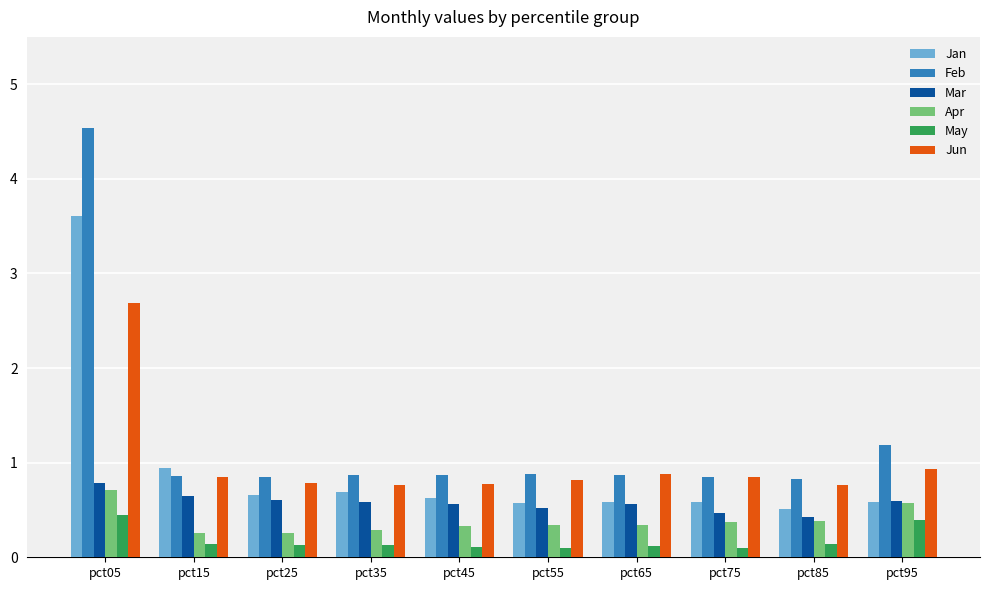

The value of Jan at pct85 is 0.7. True or false?

False